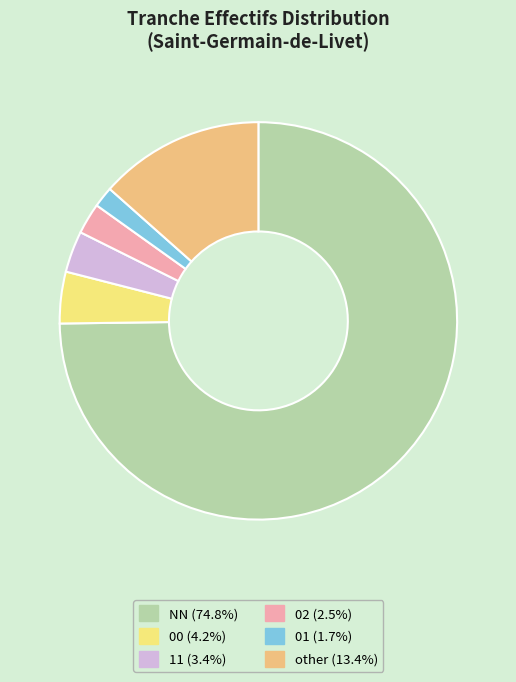

Combined, do 01 and 11 account for over 50%?

No